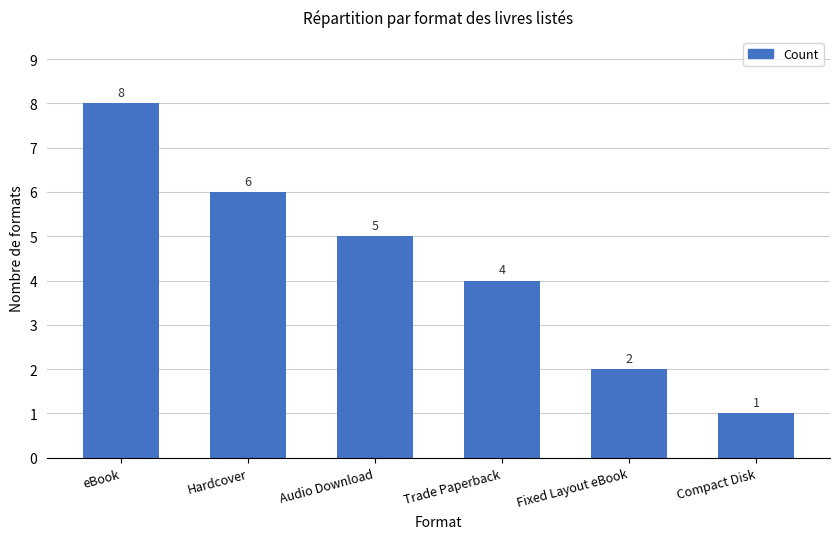

Where is the data nearest to the value 4?

Trade Paperback